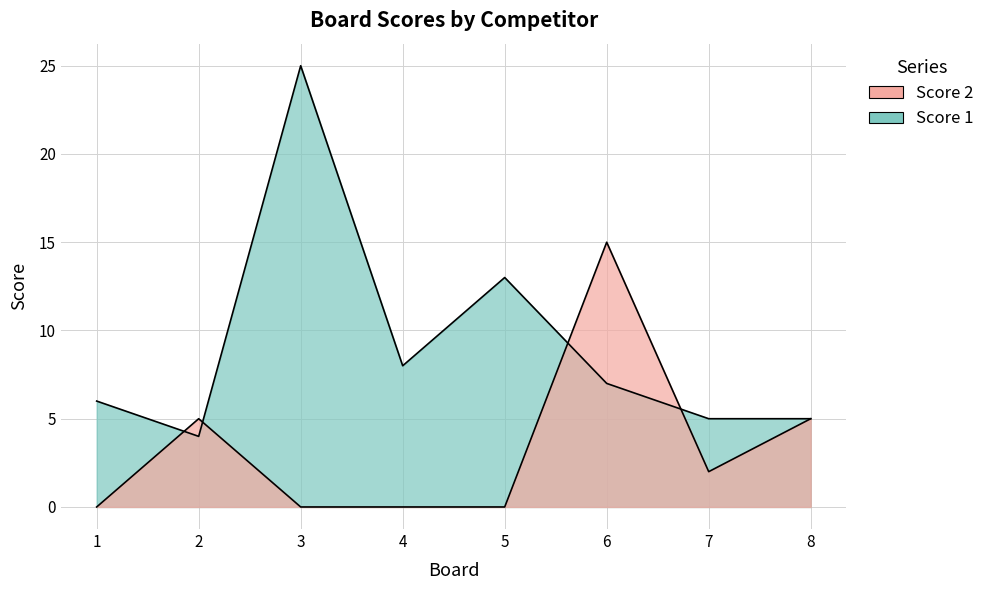

What is the sum of all Score 2 values?

27